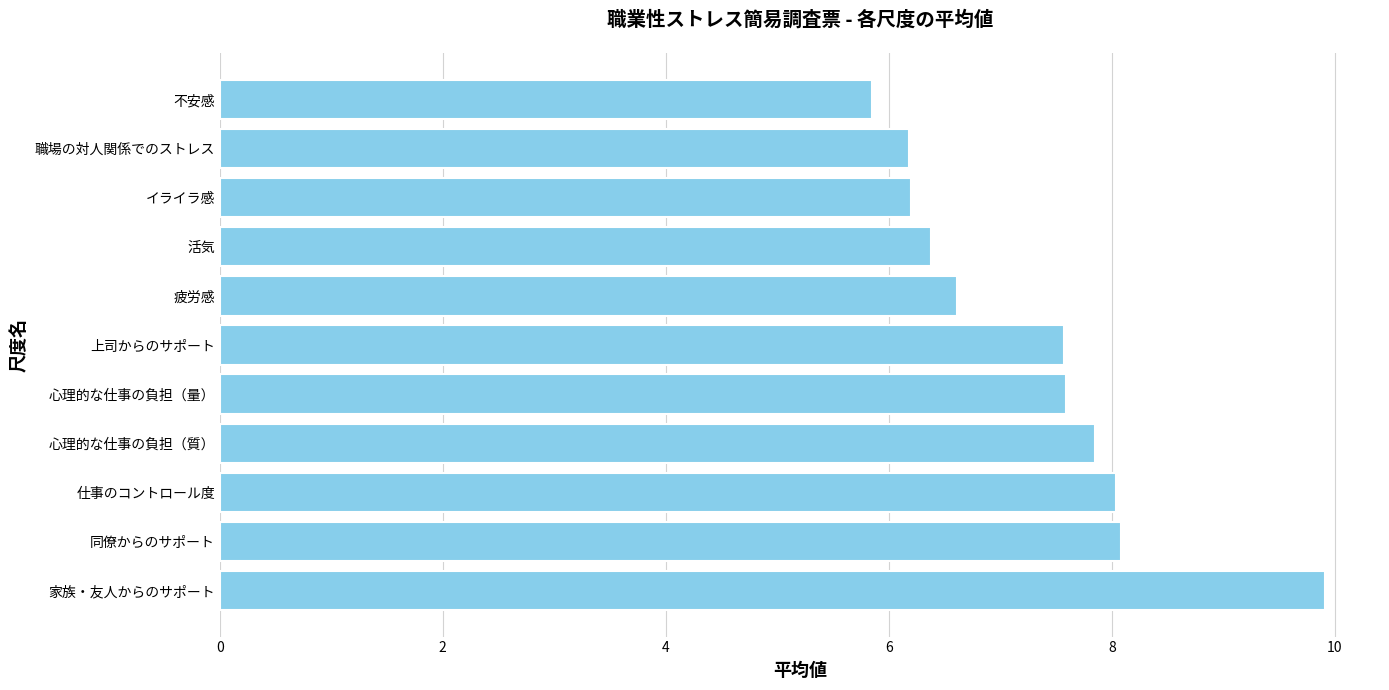

True or false: the data shows 5.9 at 不安感.

True